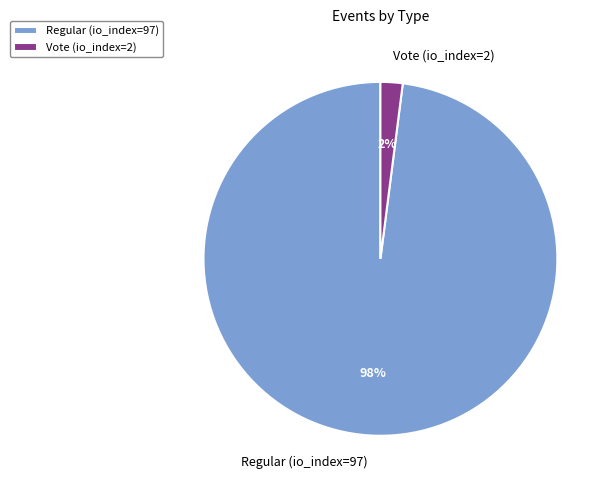

Which has a higher value, Regular (io_index=97) or Vote (io_index=2)?

Regular (io_index=97)